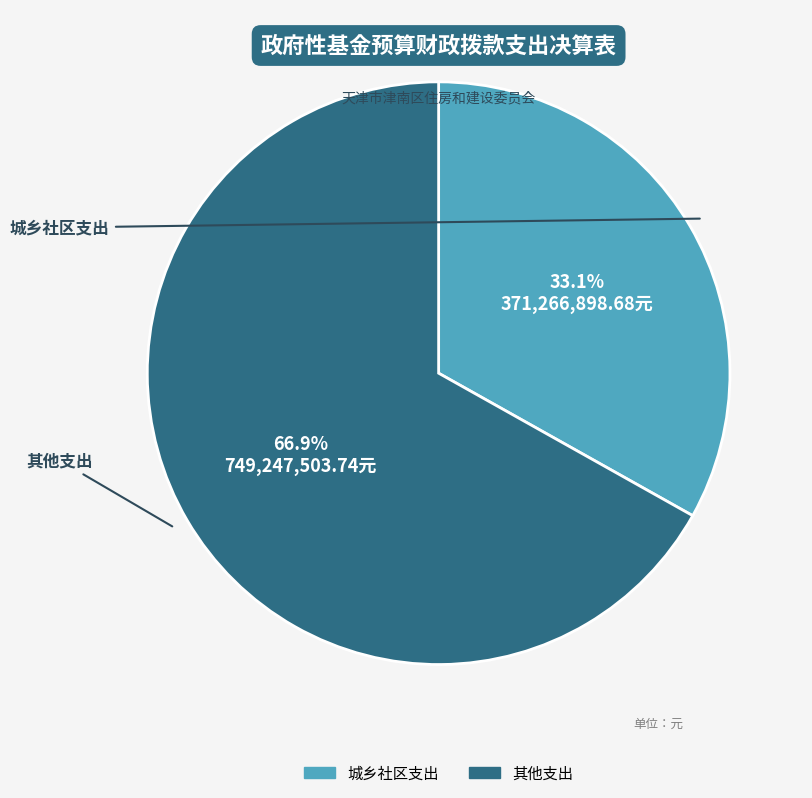

Rank the categories by value from lowest to highest.

城乡社区支出, 其他支出